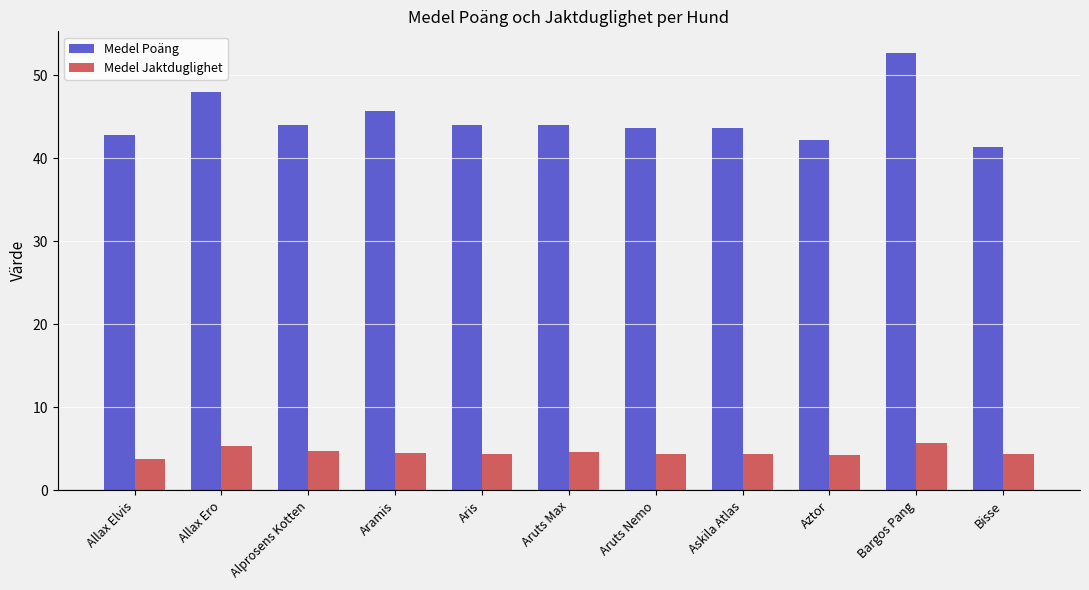

Are the bars horizontal?

No